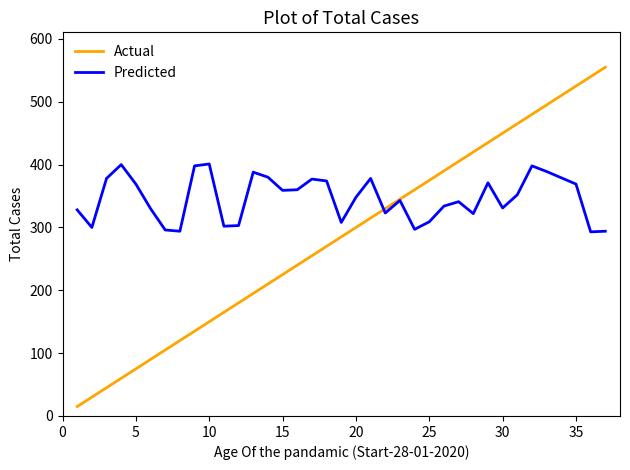

List the series in order of their overall mean, highest first.

Predicted, Actual